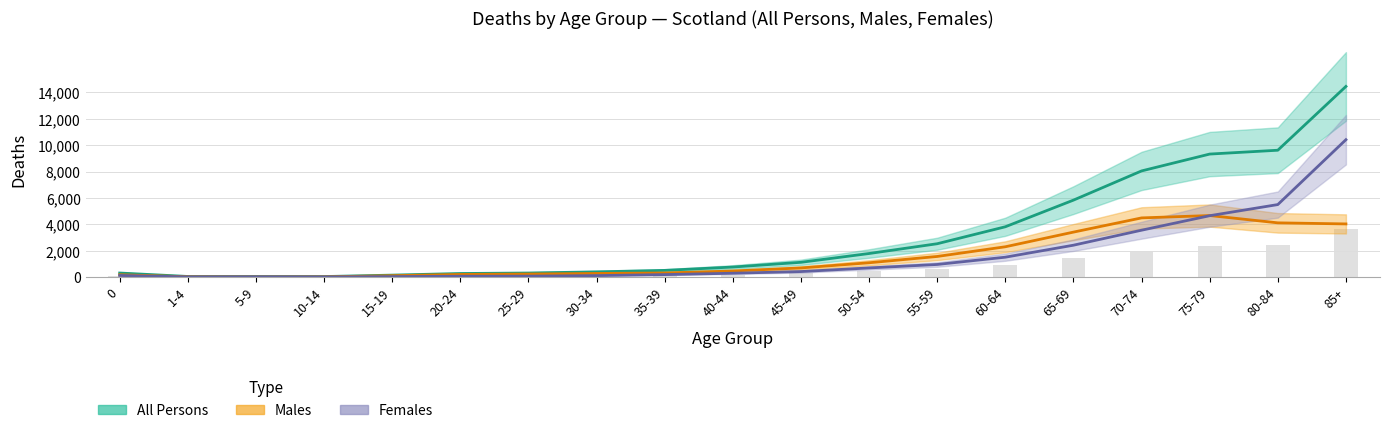

Which series has the largest total across all categories?

All Persons